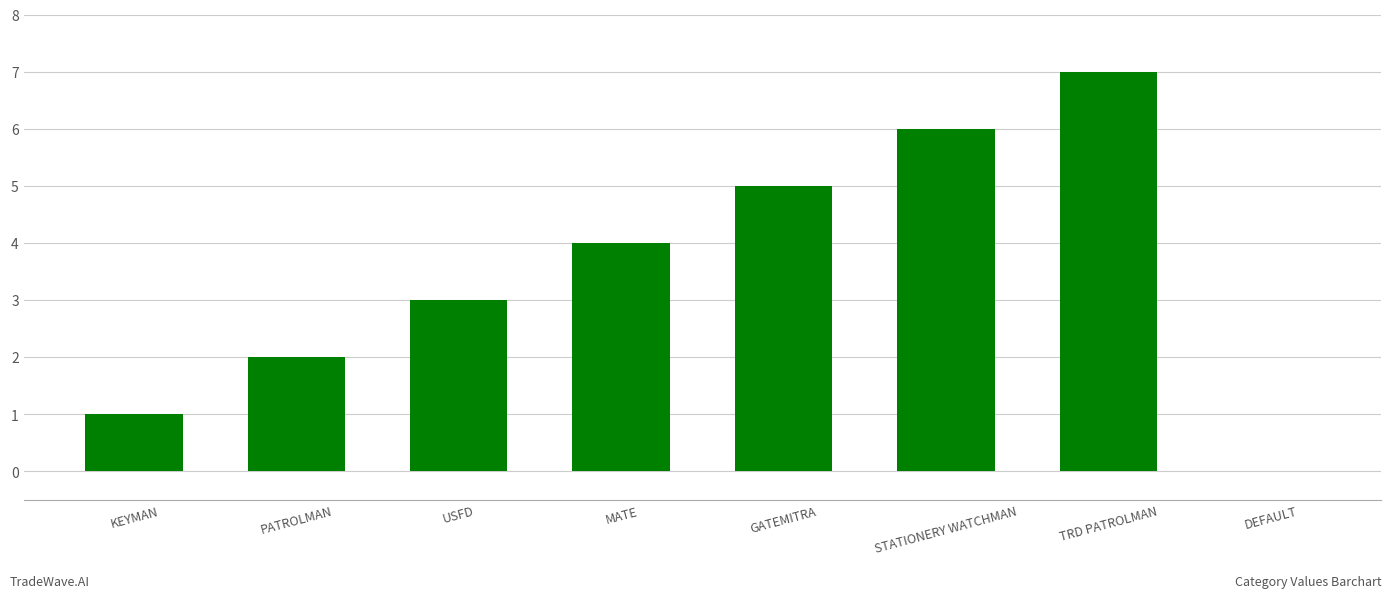

Are the bars horizontal?

No